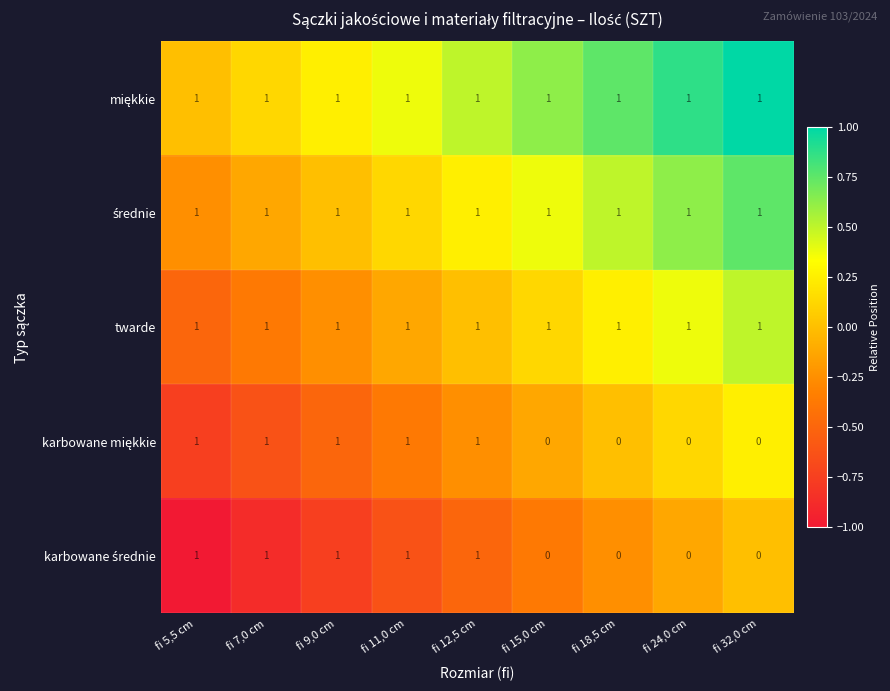

What is the sum of all twarde values?

9